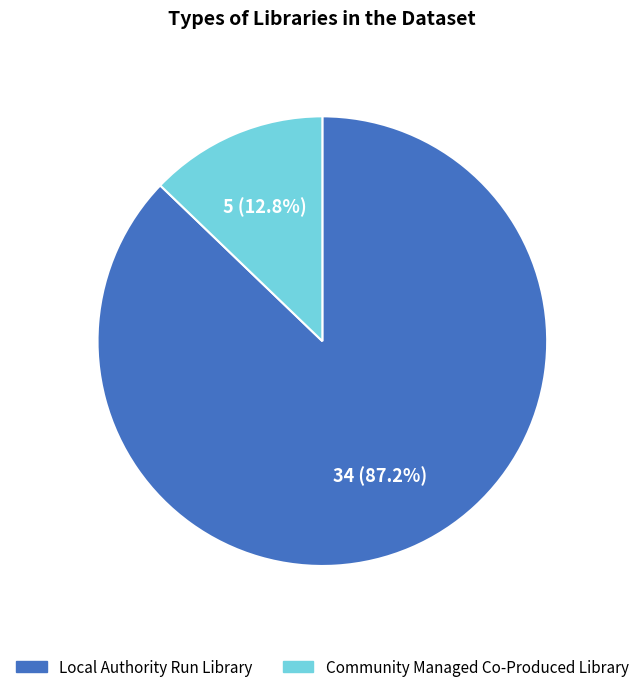

Is there a majority slice in this chart?

Yes